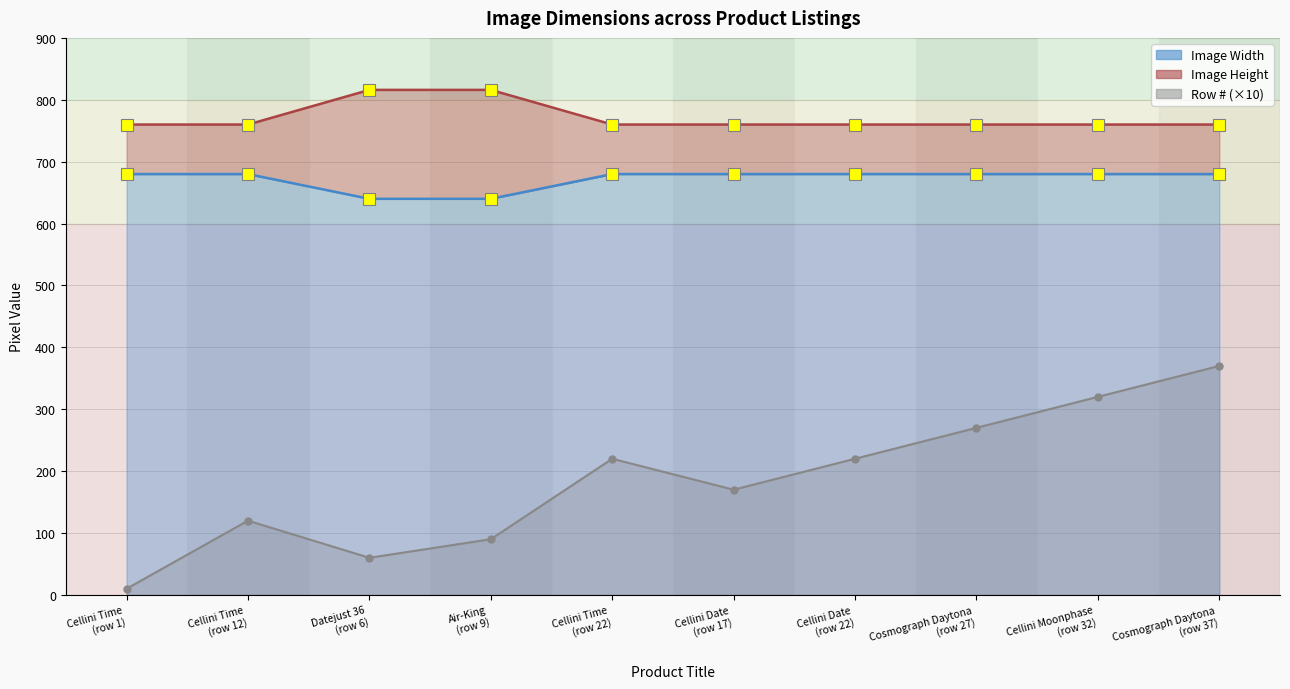

What is the minimum value shown in the chart?

10